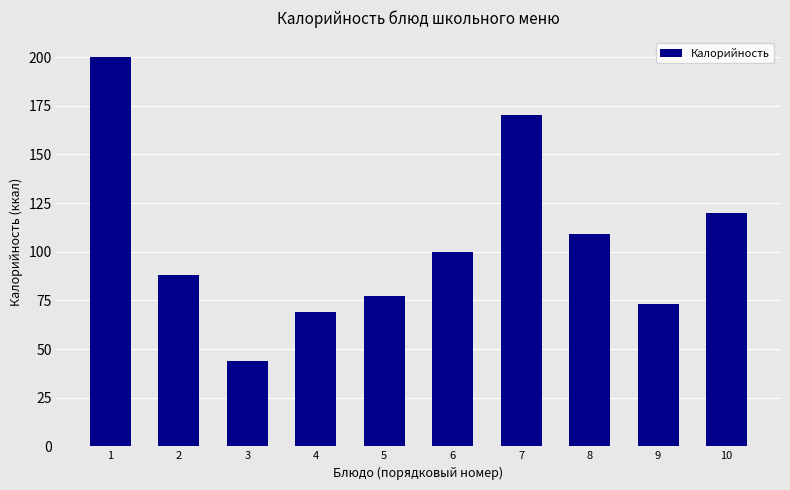

What is the value of the 5th bar from the left?

77